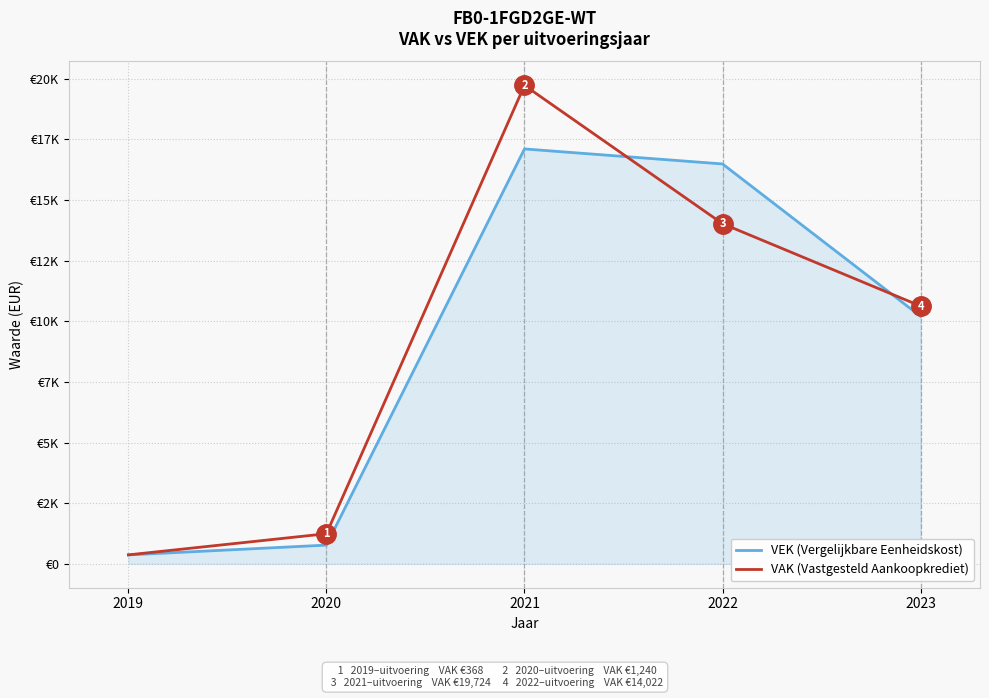

Does the chart have visible grid lines?

Yes